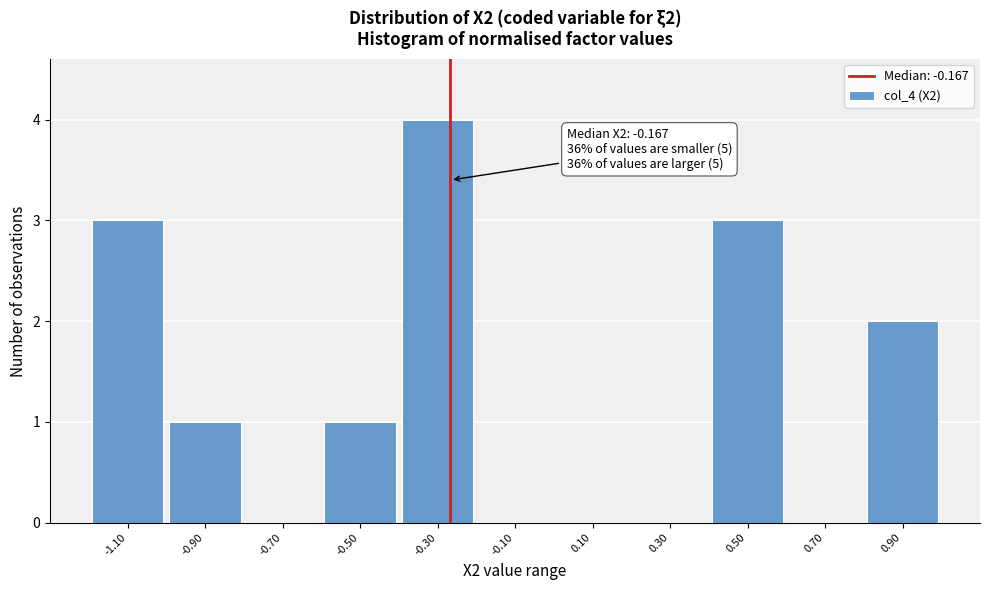

Reading right to left, transcribe all the data shown in this chart.

0.90=2	0.70=0	0.50=3	0.30=0	0.10=0	-0.10=0	-0.30=4	-0.50=1	-0.70=0	-0.90=1	-1.10=3